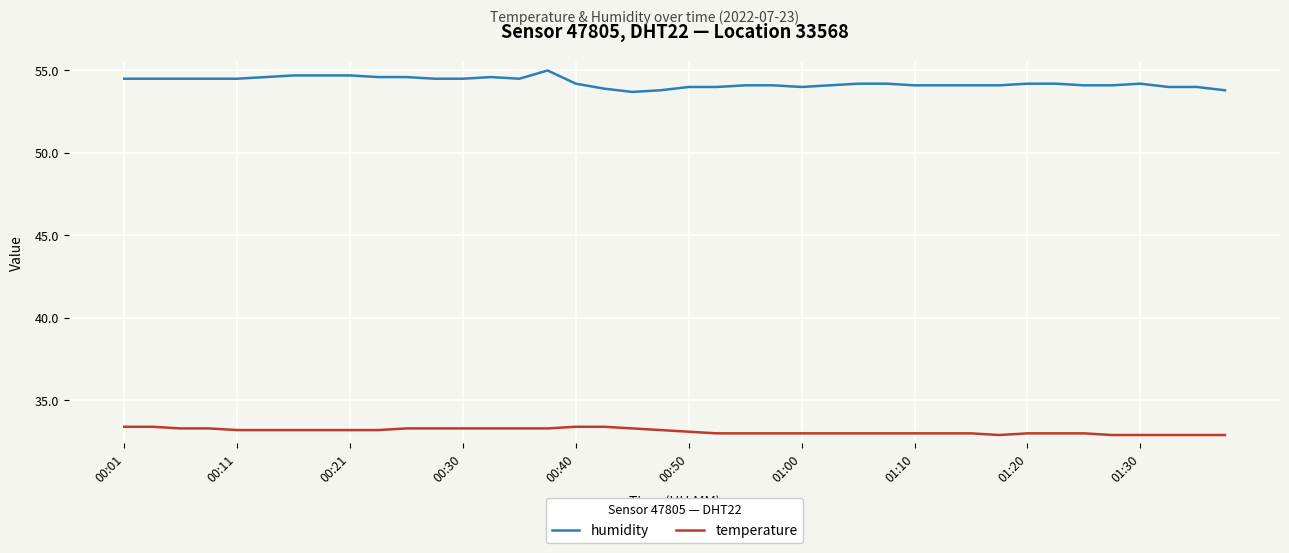

What is the minimum value for humidity?

53.7